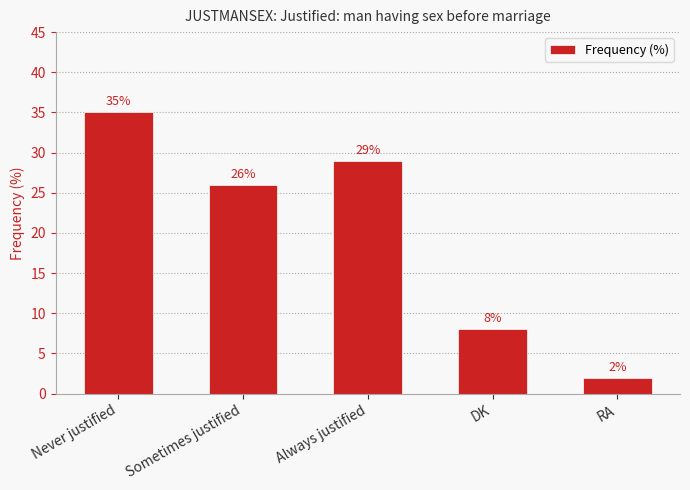

Where does the data first go above 26?

Never justified